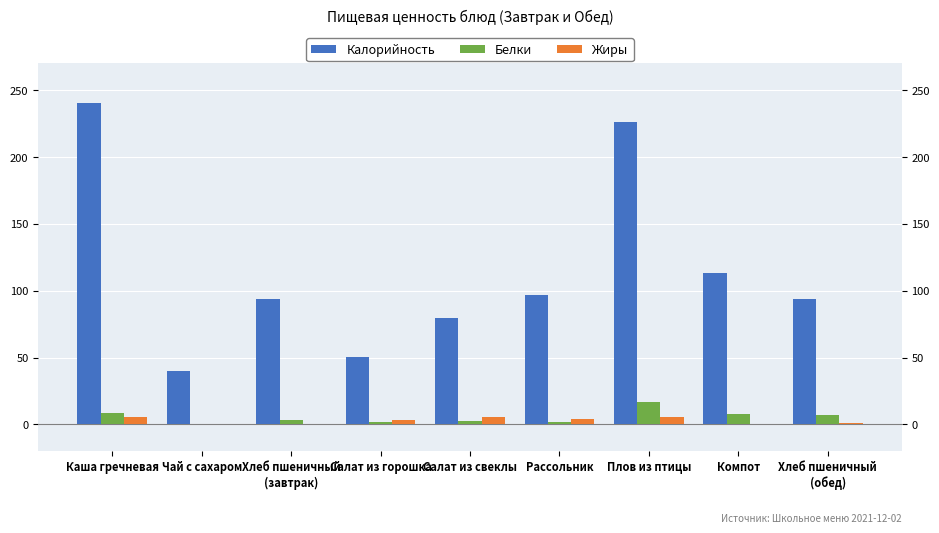

What is the maximum value shown in the chart?

240.0